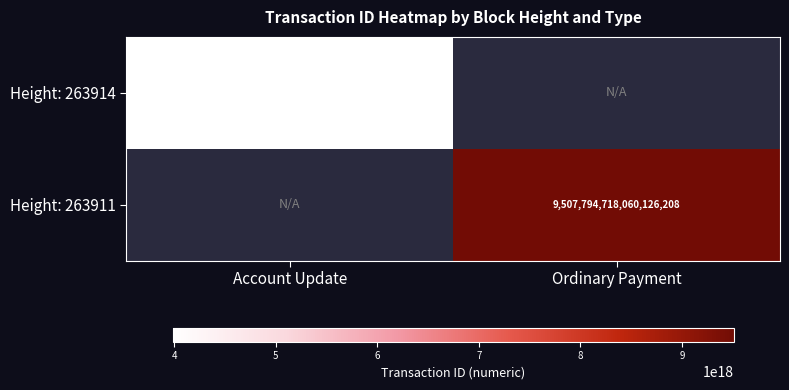

True or false: Height: 263914 has a value of 3984287912947987968 at Account Update.

True